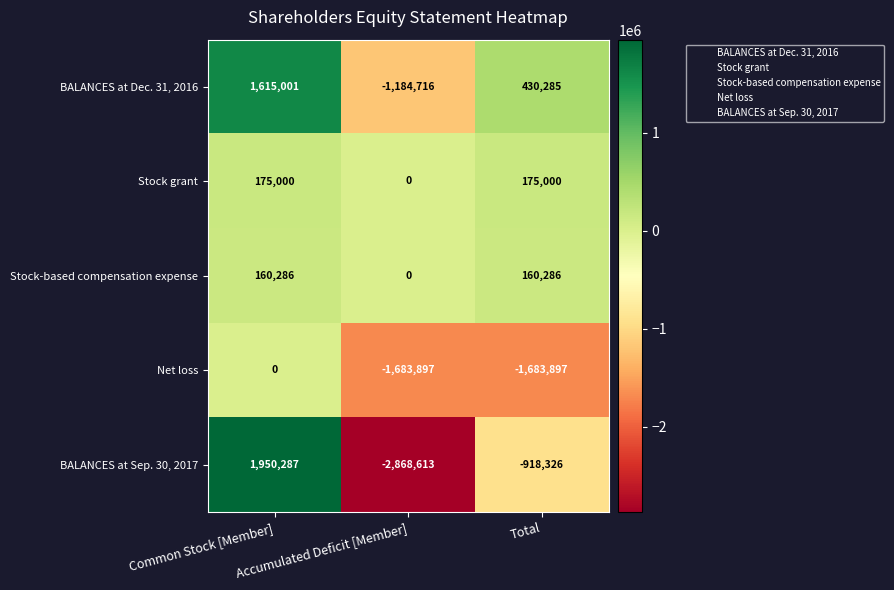

Rank the series by their maximum value, from lowest to highest.

Net loss, Stock-based compensation expense, Stock grant, BALANCES at Dec. 31, 2016, BALANCES at Sep. 30, 2017